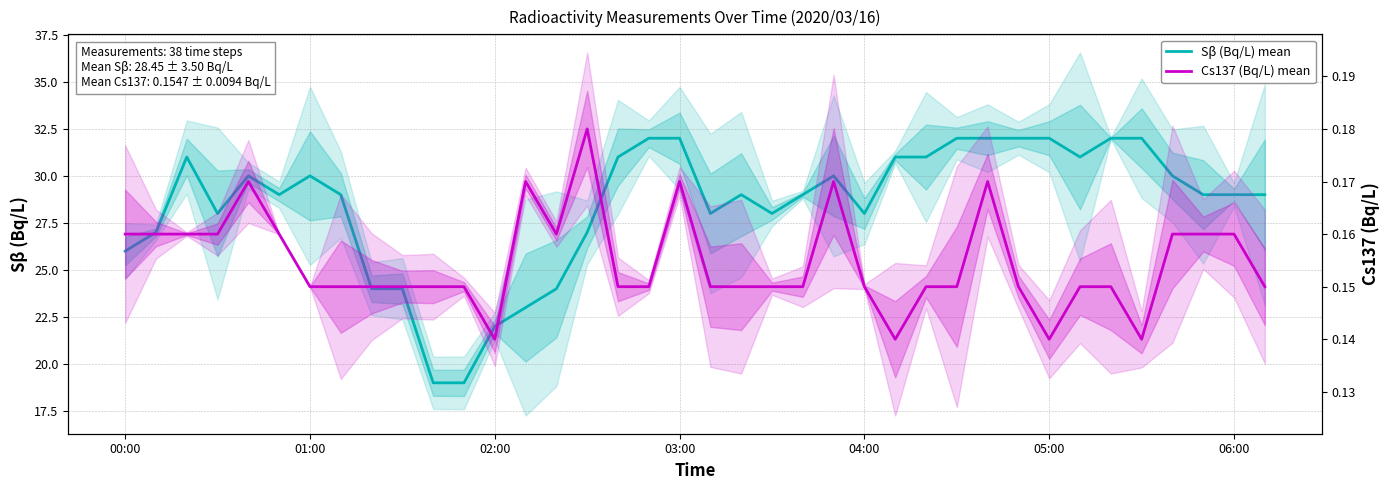

What is the difference between the highest and lowest values at 17?

31.9